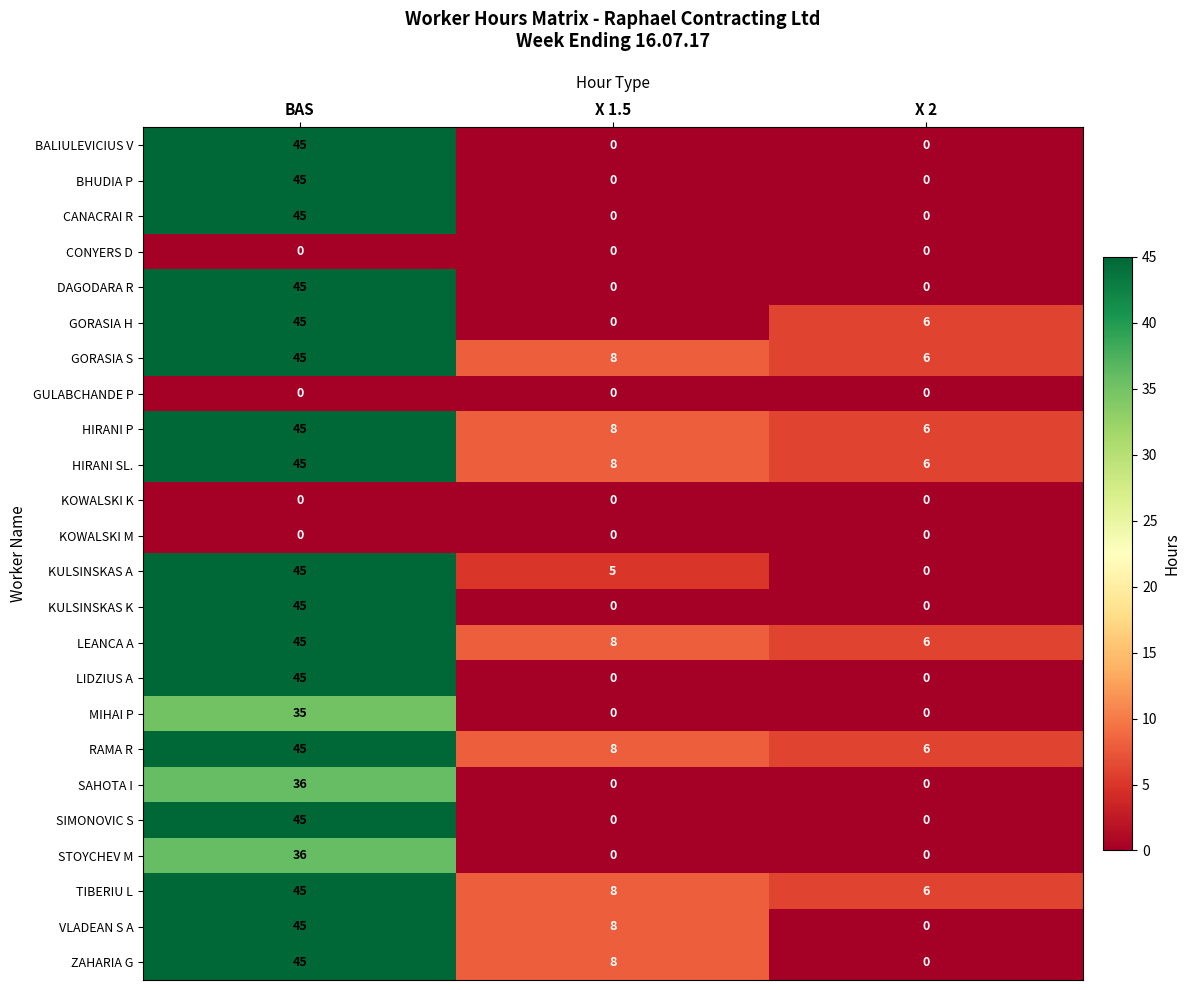

What is the spread (max minus min) of values at X 1.5?

8